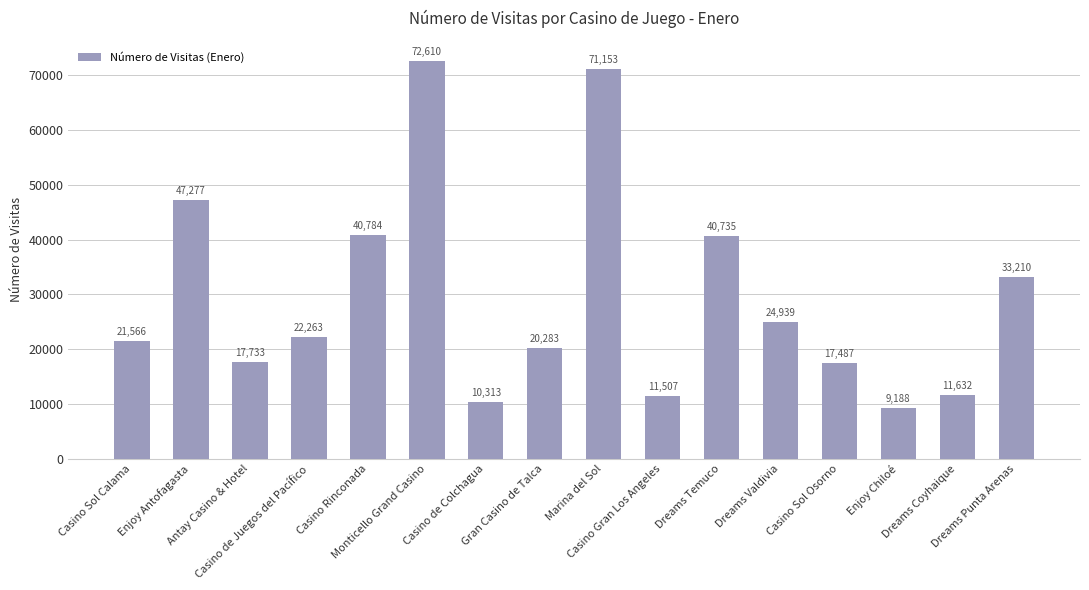

What is the ratio of the value at Enjoy Antofagasta to the value at Casino de Colchagua?

4.6